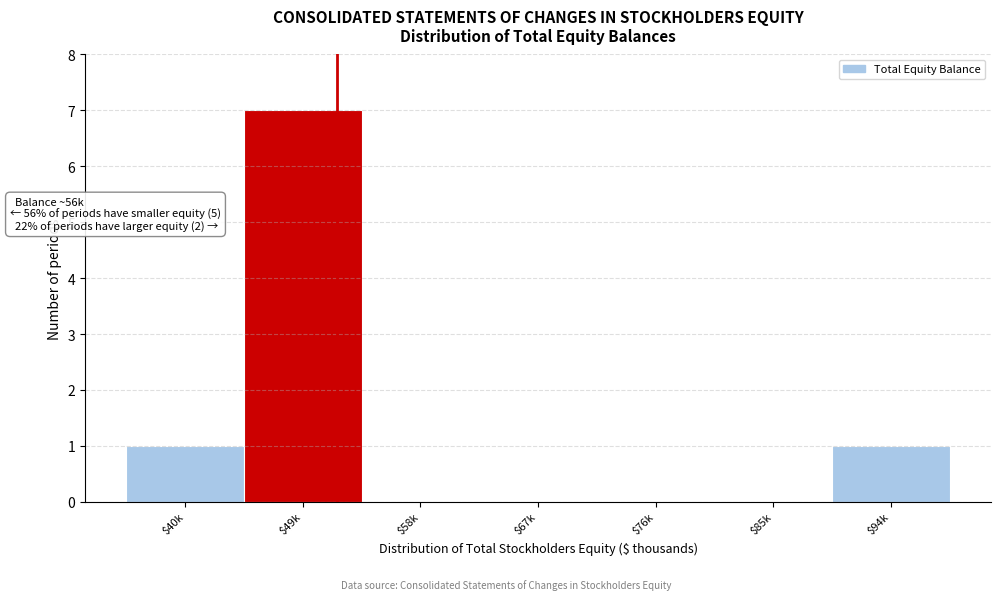

The chart shows a value of 0 at $85k. True or false?

True